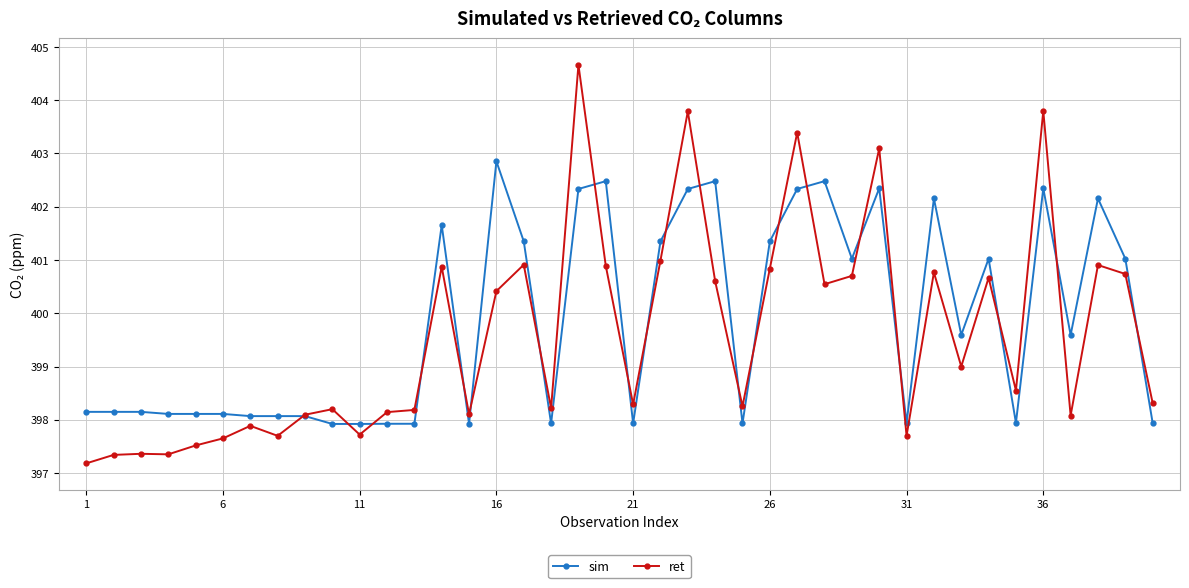

How many times do ret and sim cross each other?

21